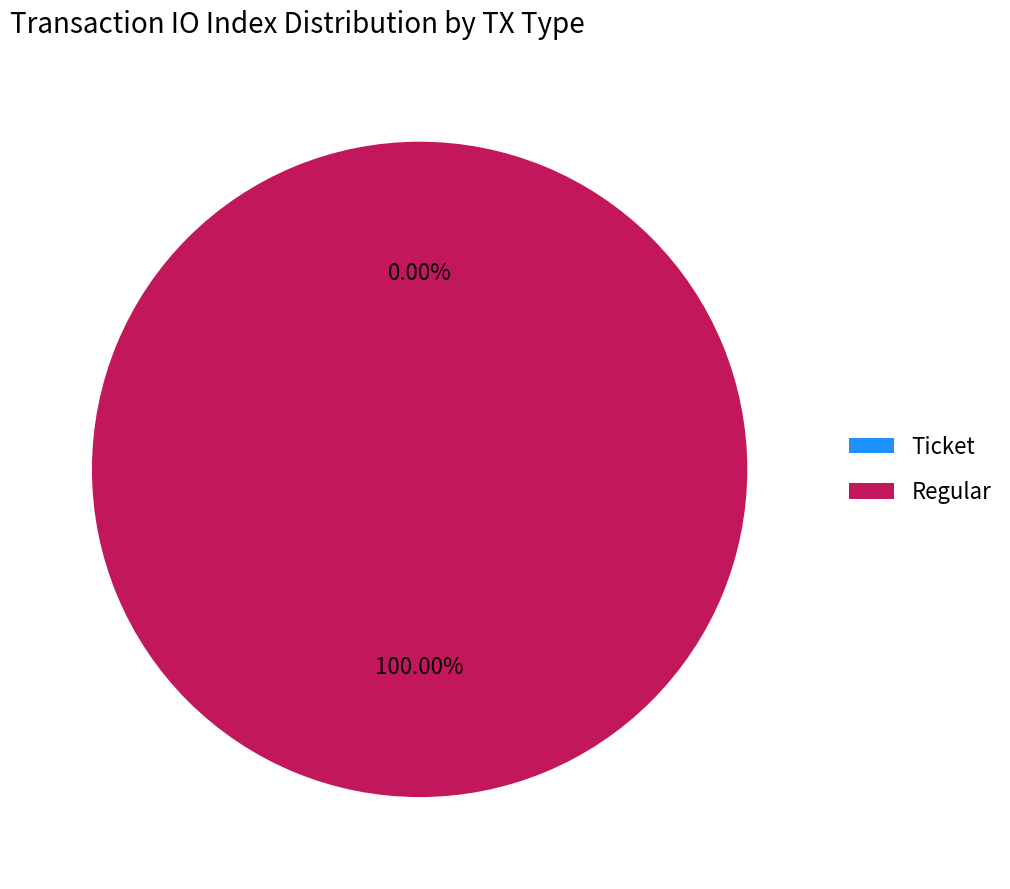

Does Regular (io_index=5) represent more than half of the total?

Yes